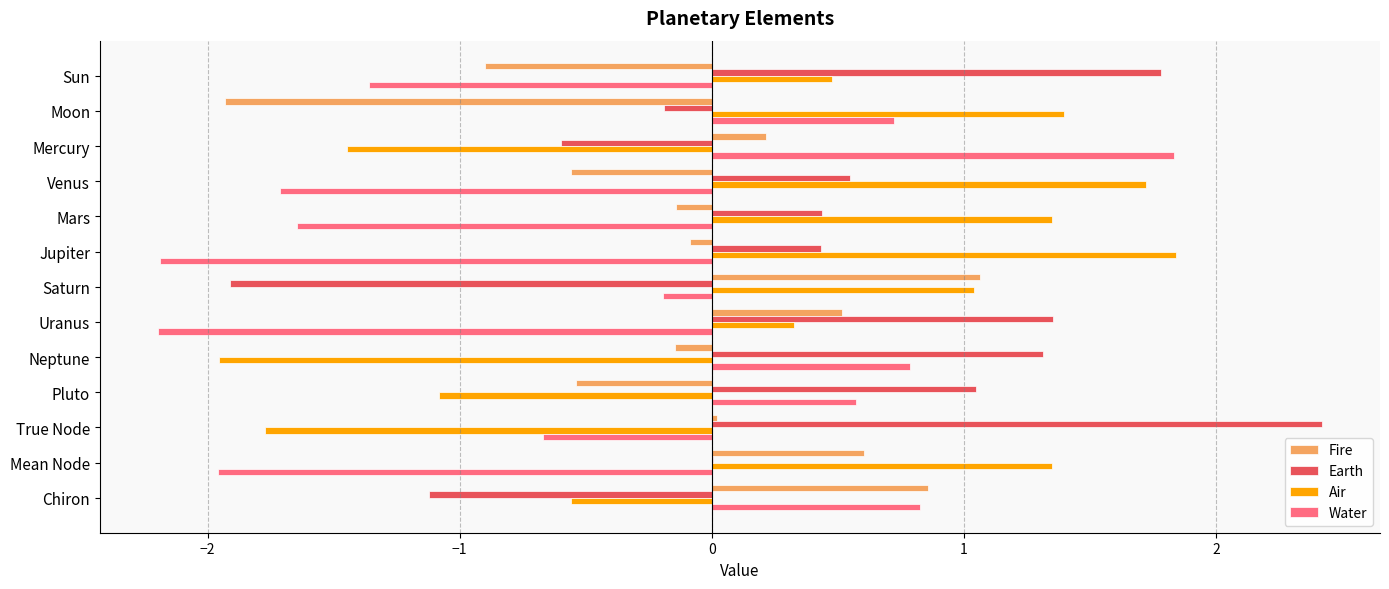

At which label does Fire reach its peak?

Saturn